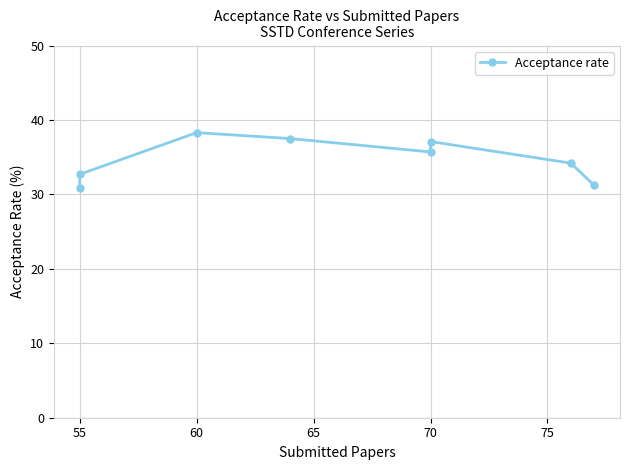

Which label corresponds to the largest value in the chart?

60